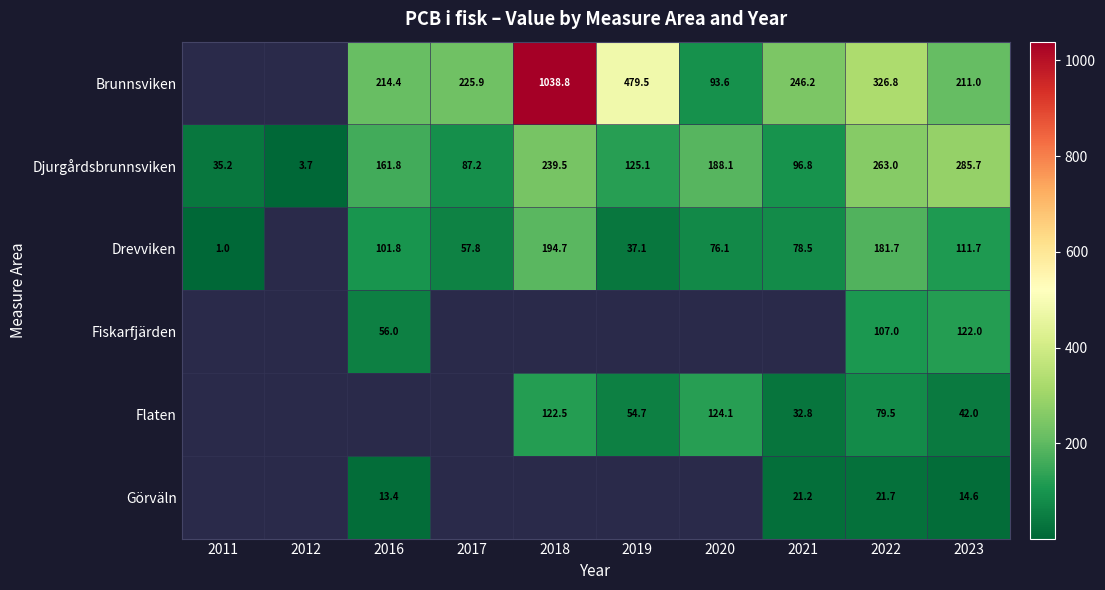

Is it true that Djurgårdsbrunnsviken equals 62.3 at 2011?

False